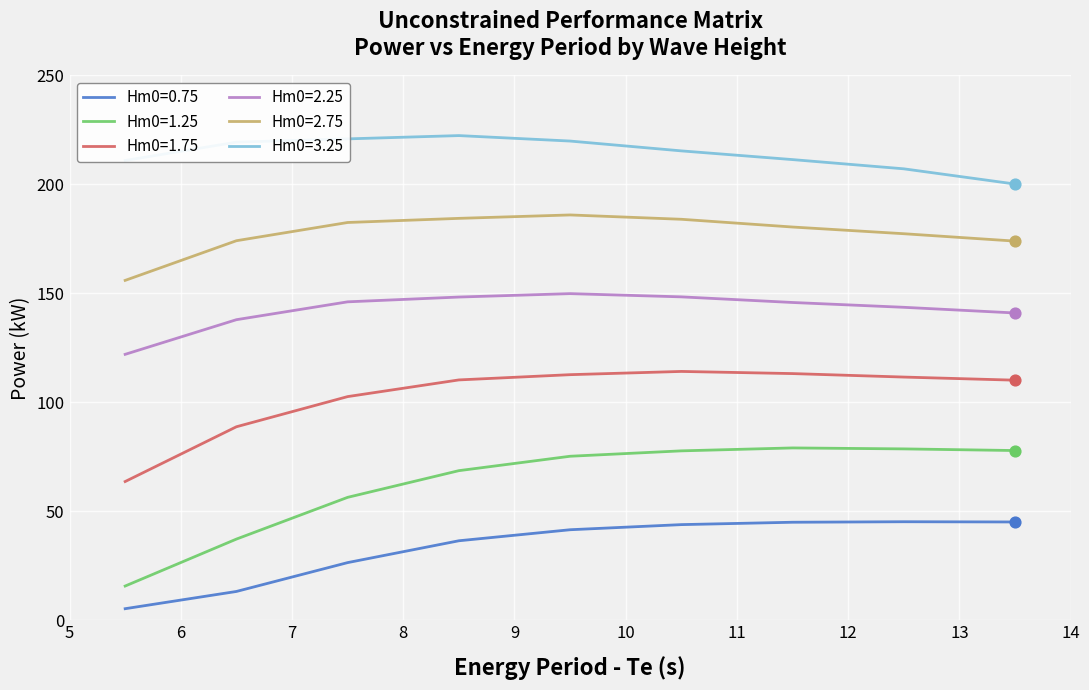

What are all the series names shown in the legend?

Hm0=0.75, Hm0=1.25, Hm0=1.75, Hm0=2.25, Hm0=2.75, Hm0=3.25